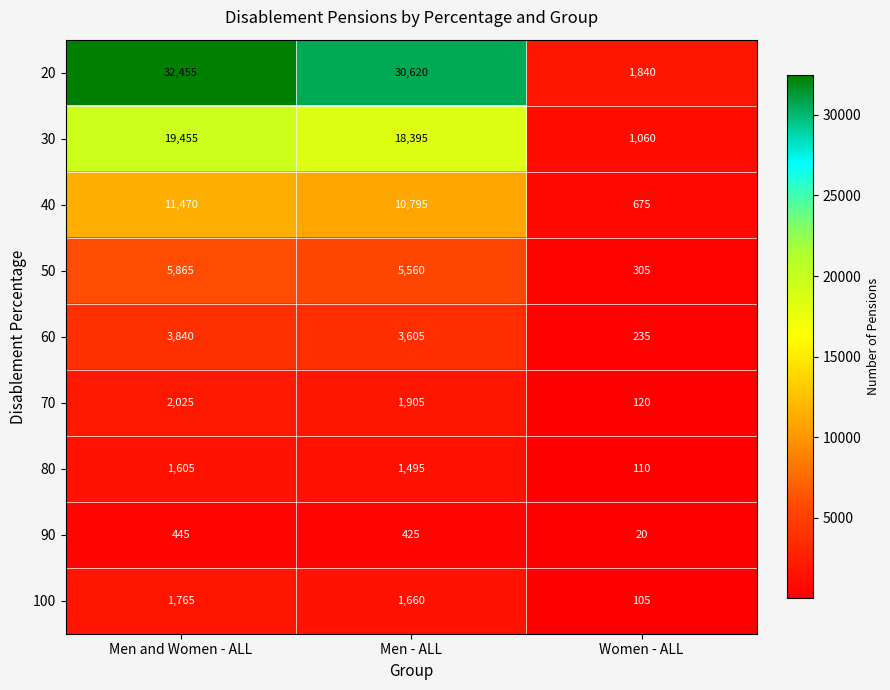

Reading left to right, list all the values displayed in this chart.

20: Men and Women - ALL=32455	Men - ALL=30620	Women - ALL=1840
30: Men and Women - ALL=19455	Men - ALL=18395	Women - ALL=1060
40: Men and Women - ALL=11470	Men - ALL=10795	Women - ALL=675
50: Men and Women - ALL=5865	Men - ALL=5560	Women - ALL=305
60: Men and Women - ALL=3840	Men - ALL=3605	Women - ALL=235
70: Men and Women - ALL=2025	Men - ALL=1905	Women - ALL=120
80: Men and Women - ALL=1605	Men - ALL=1495	Women - ALL=110
90: Men and Women - ALL=445	Men - ALL=425	Women - ALL=20
100: Men and Women - ALL=1765	Men - ALL=1660	Women - ALL=105